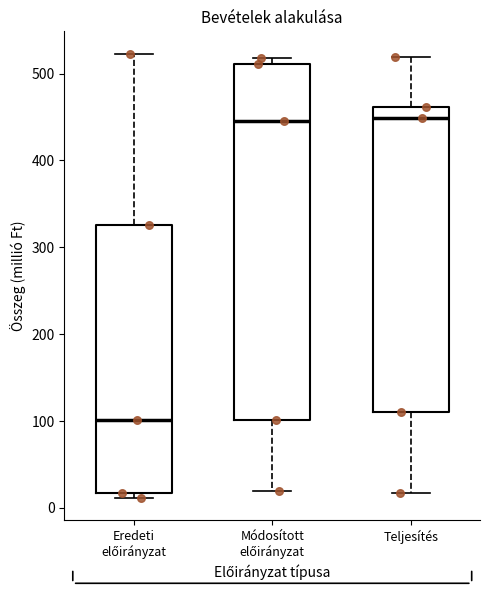

Comparing the boxes themselves (not the whiskers), which one is the tallest?

Módosított előirányzat